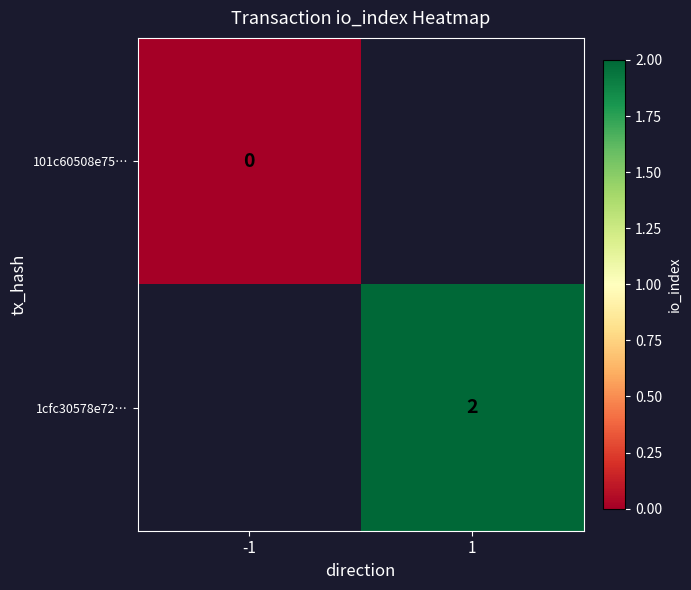

The value of 1cfc30578e72… at 1 is 2. True or false?

True